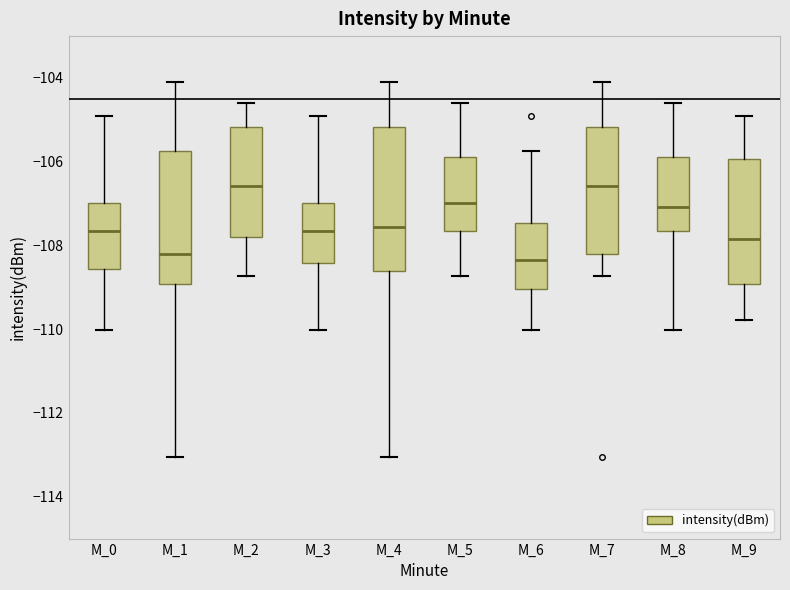

Which box is the tallest, from its lower edge to its upper edge?

M_4